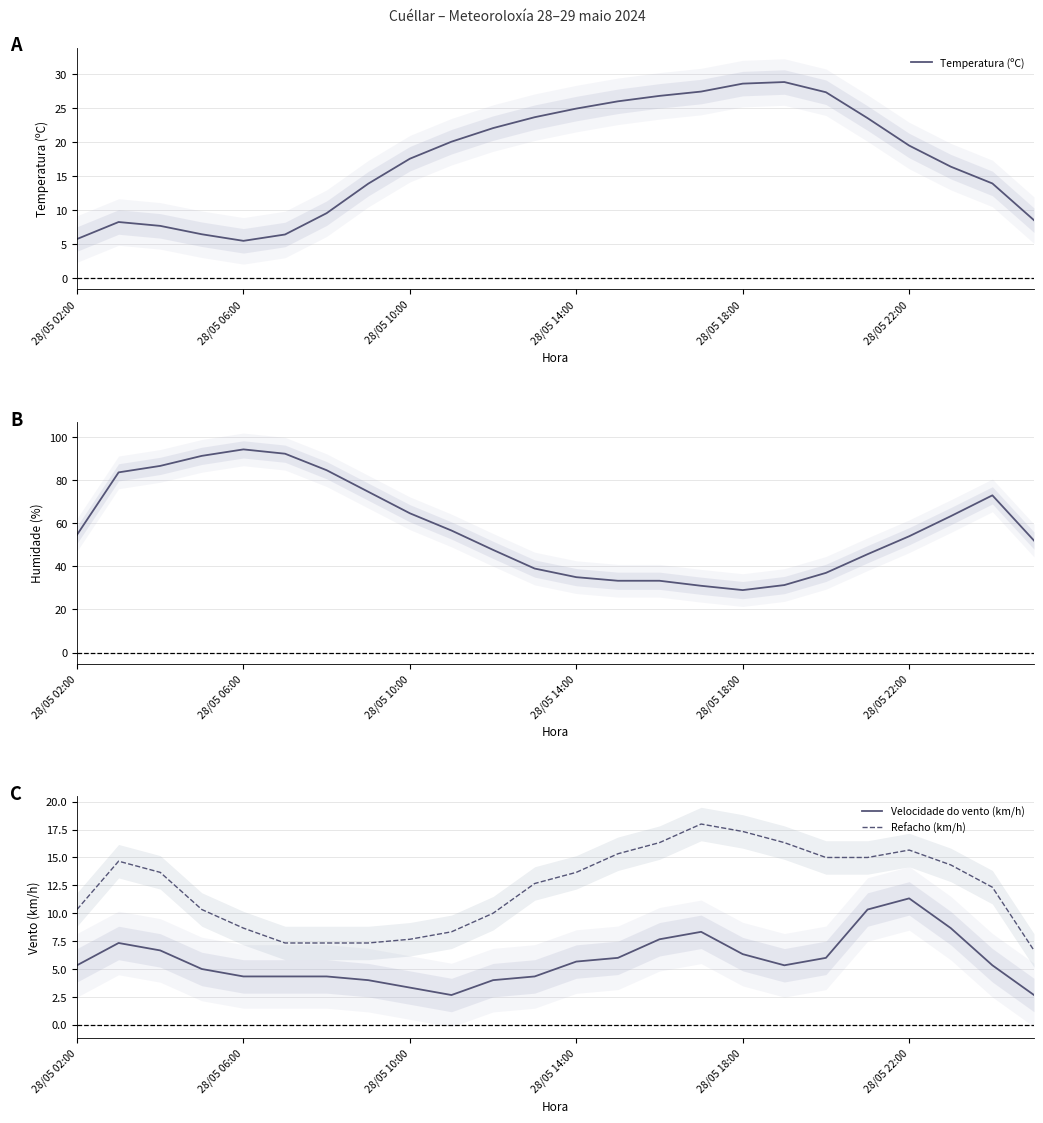

Does the chart have visible grid lines?

Yes